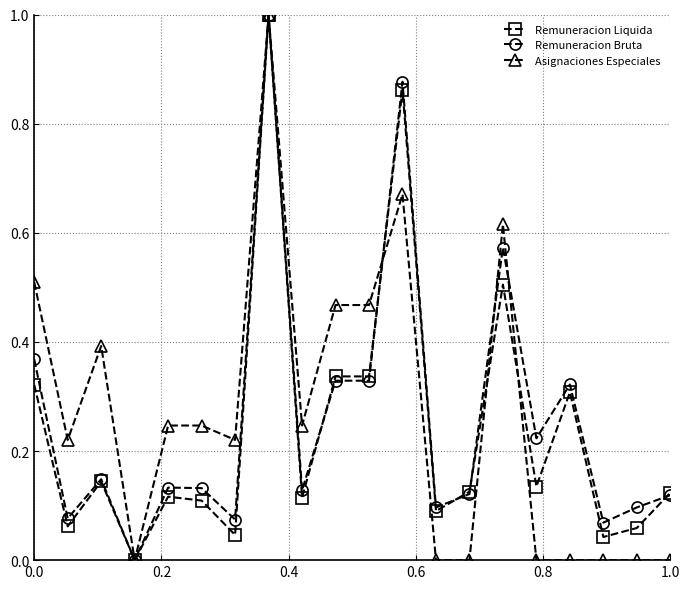

True or false: Asignaciones Especiales has more than 2 interior local peaks.

True